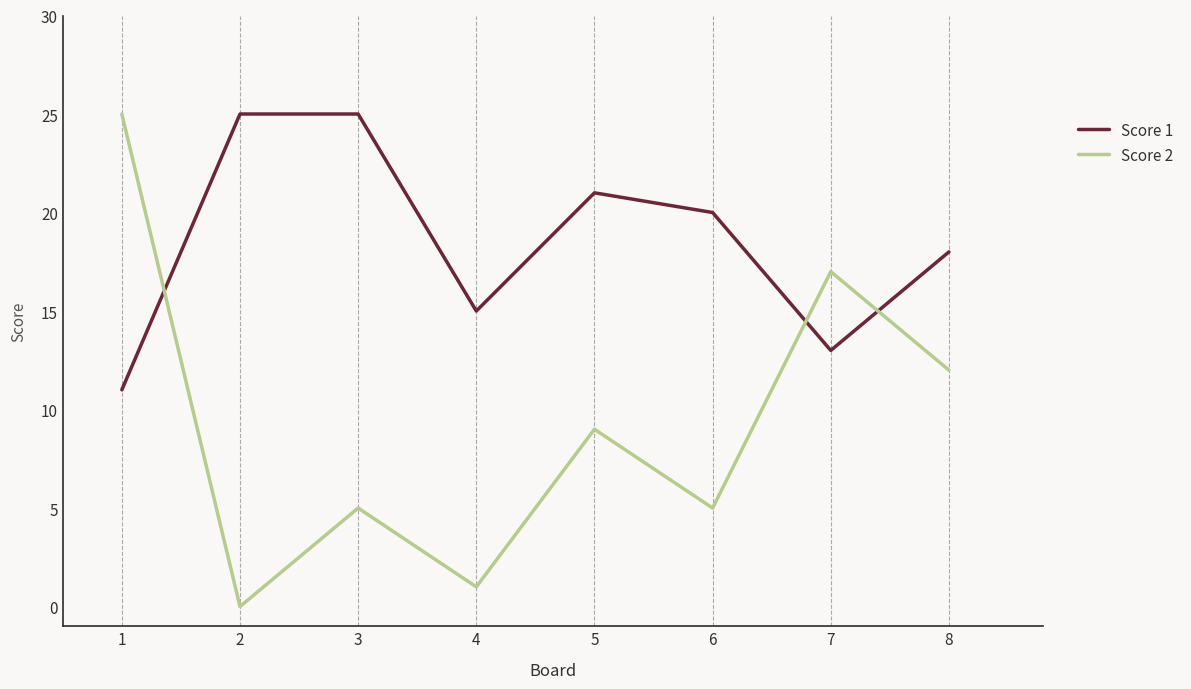

At how many categories does at least one series exceed 11?

8